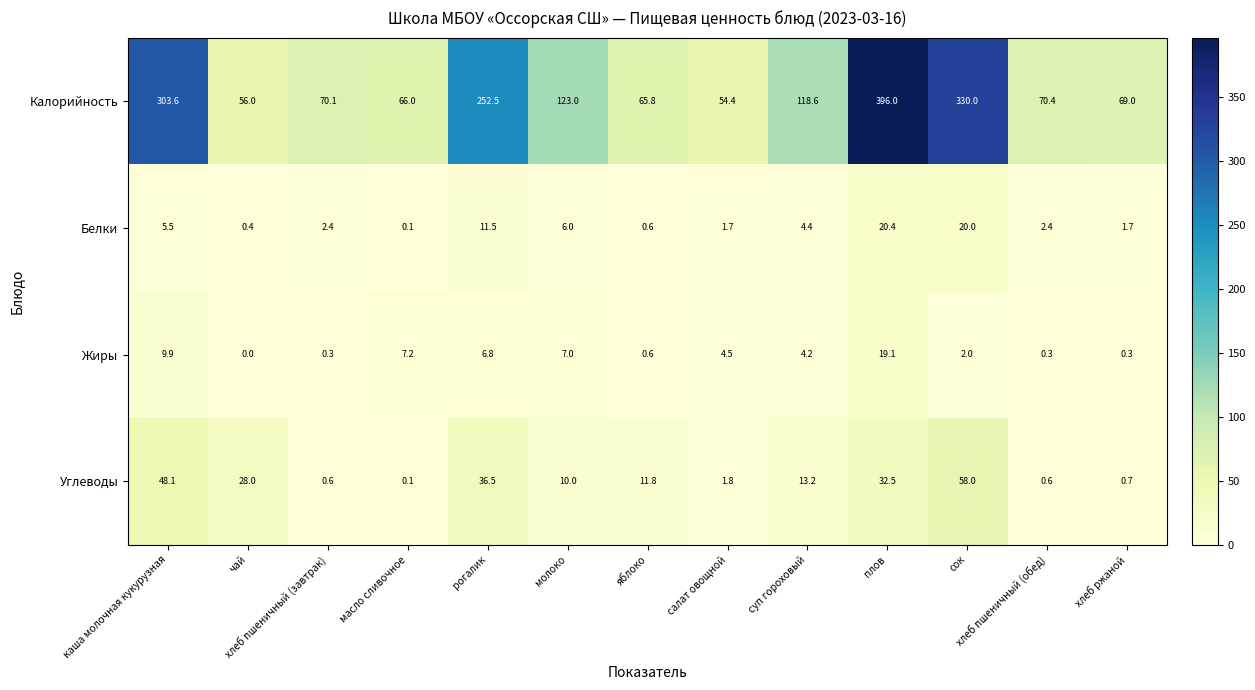

Rank the series by their maximum value, from lowest to highest.

Жиры, Белки, Углеводы, Калорийность